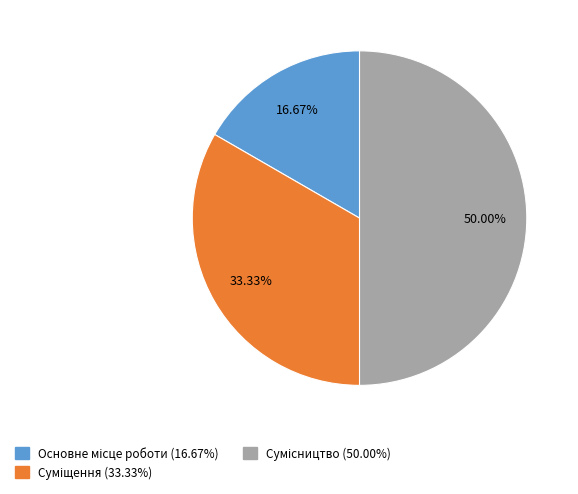

What is the ratio of the value at Основне місце роботи to the value at Сумісництво?

0.3